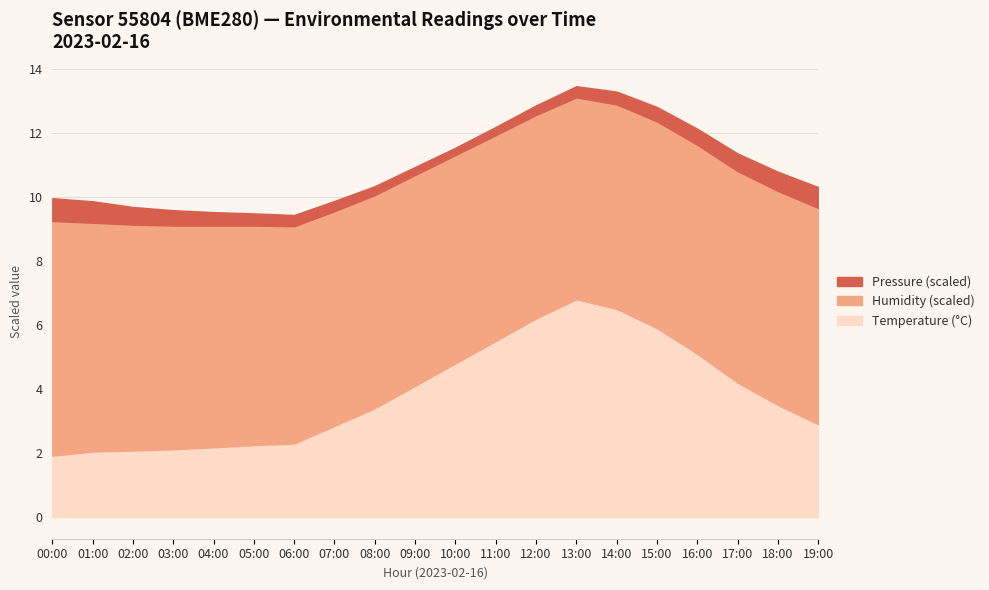

How many lines are shown in the chart?

3